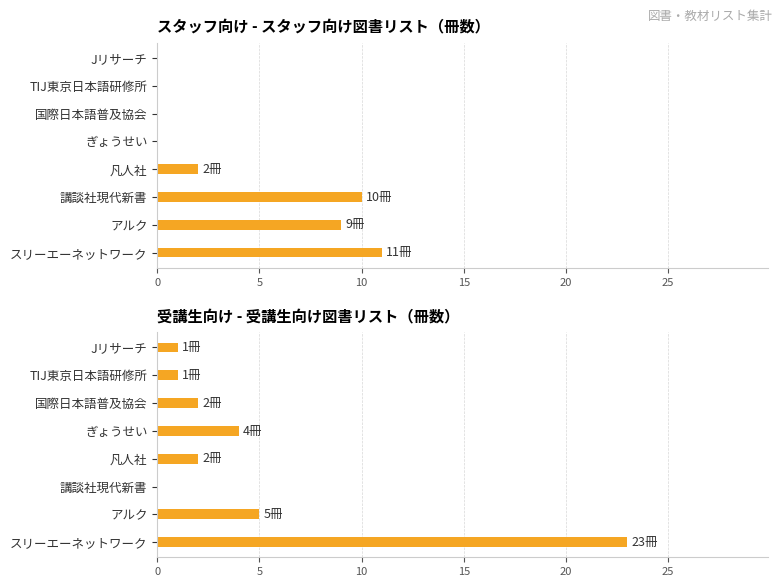

What is the label of the 7th bar from the right?

アルク